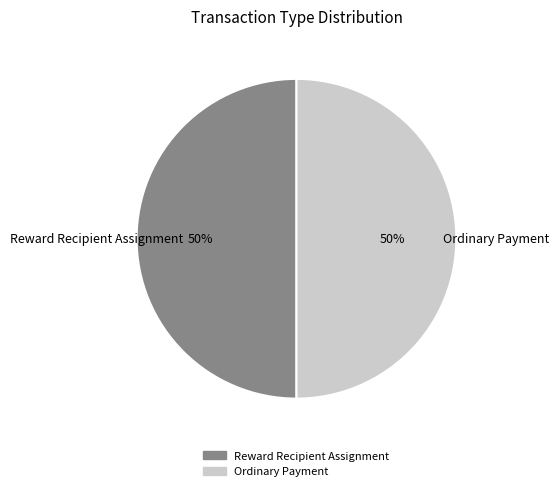

Do Reward Recipient Assignment and Ordinary Payment together represent more than half of the pie?

Yes